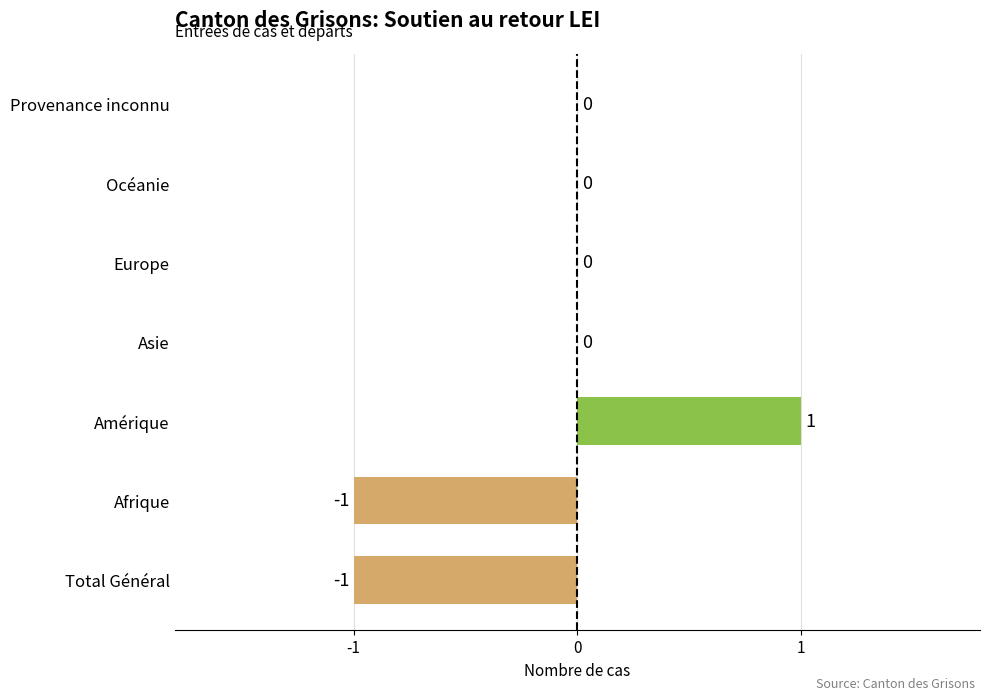

The chart shows a value of -1 at Europe. True or false?

False